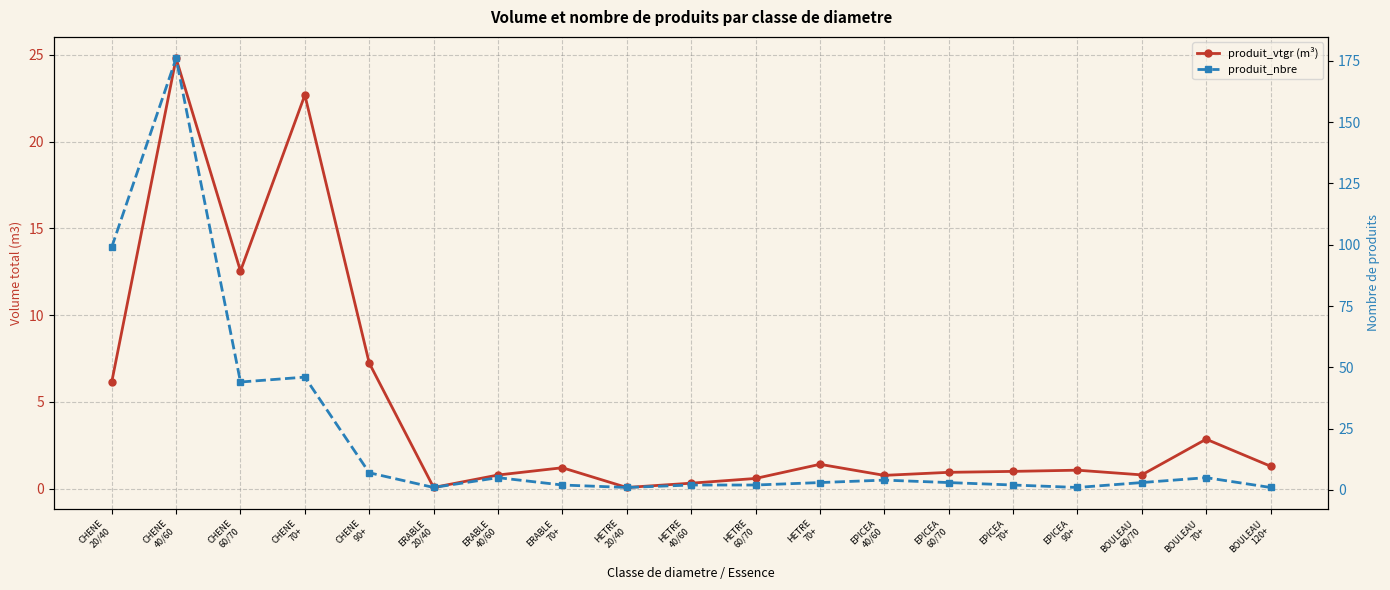

What is the total value across all series at HETRE
40/60?

2.3